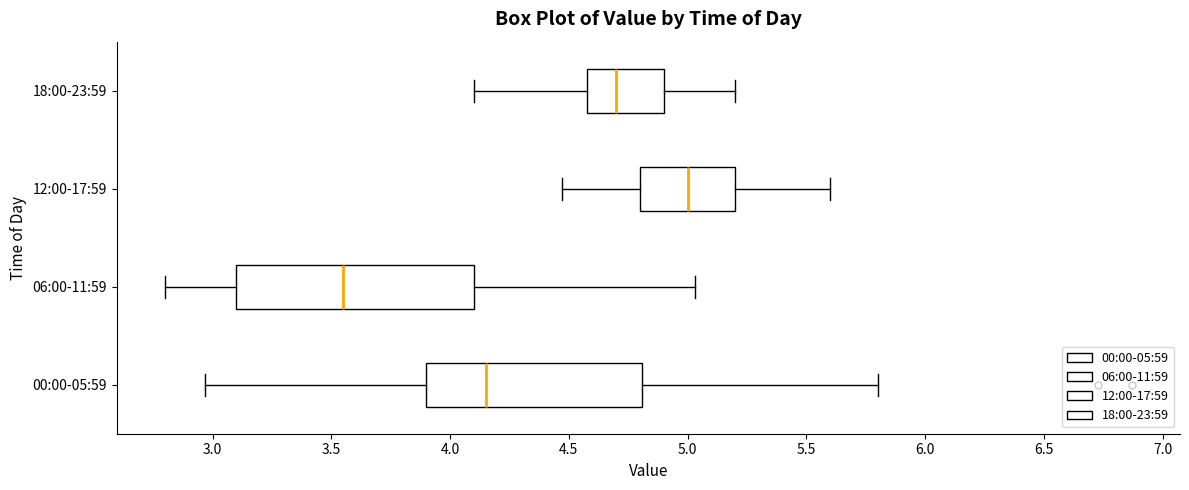

Which box's median line is the furthest to the right?

12:00-17:59